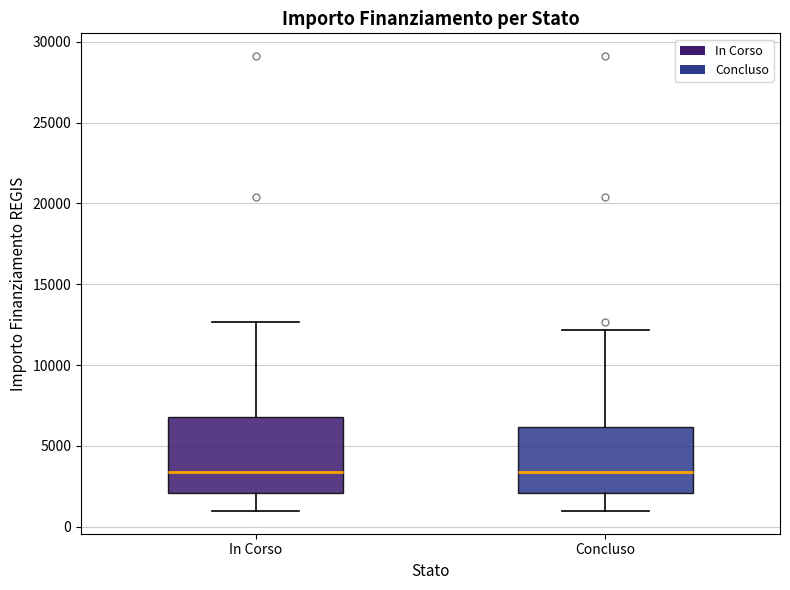

Where does the median line of the box for In Corso sit on the y-axis? The values are not printed on the chart, so give them approximately, as read against the axis.

3500